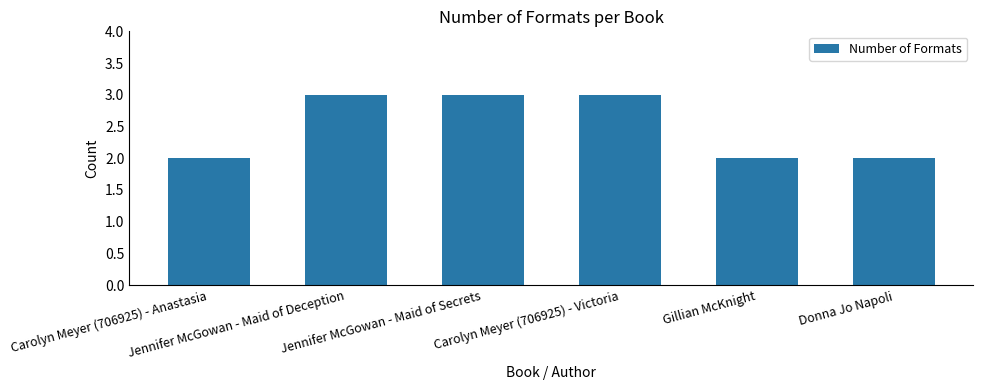

Reading left to right, list all the values displayed in this chart.

2	3	3	3	2	2